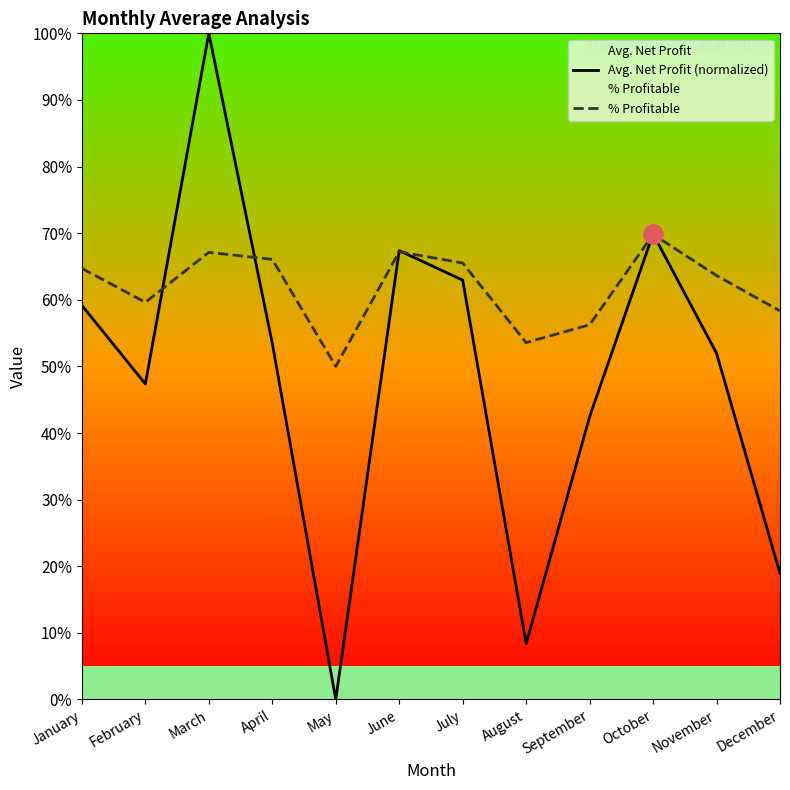

What is the total value across all series at April?

1.2